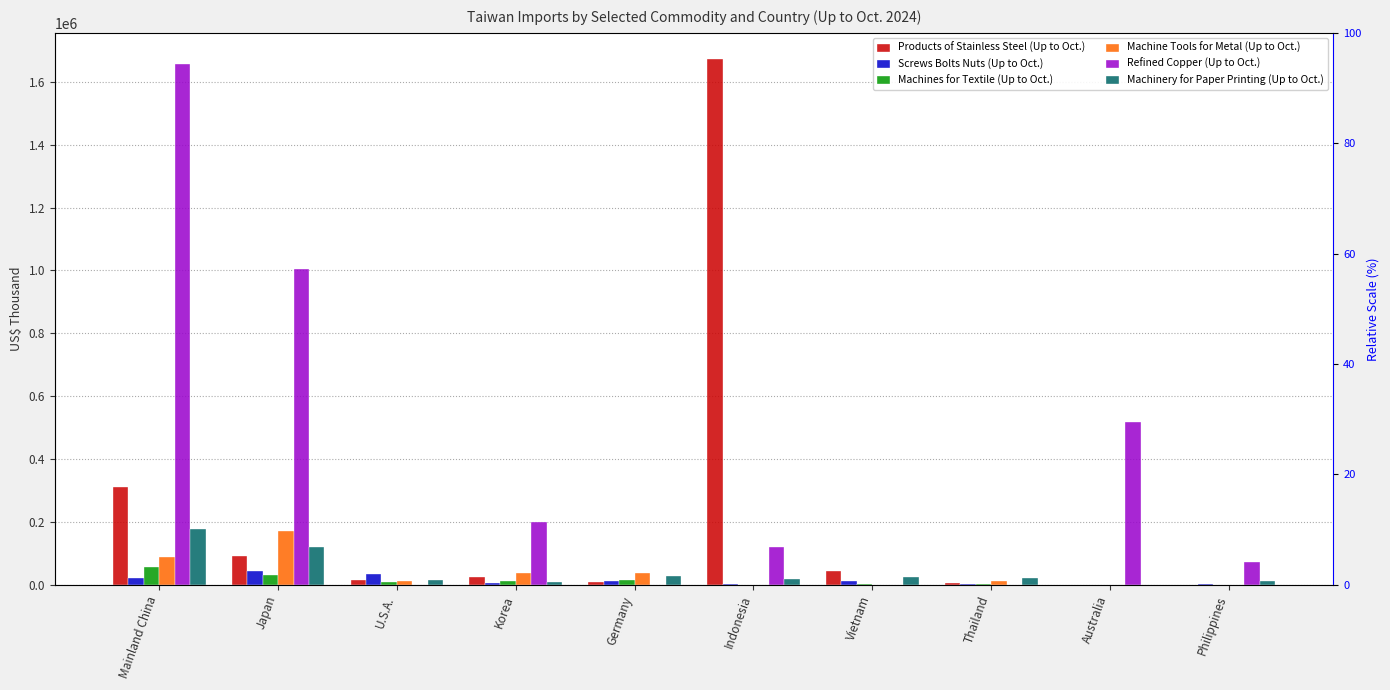

What is the difference between the Machines for Textile (Up to Oct.) values at Vietnam and Australia?

2565